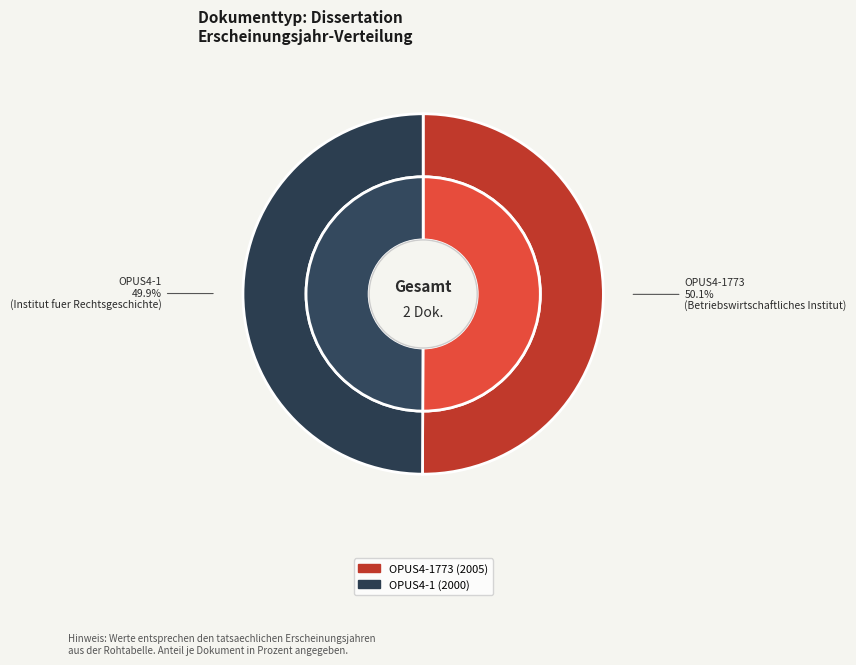

Which category accounts for the majority?

OPUS4-1773 (2005)